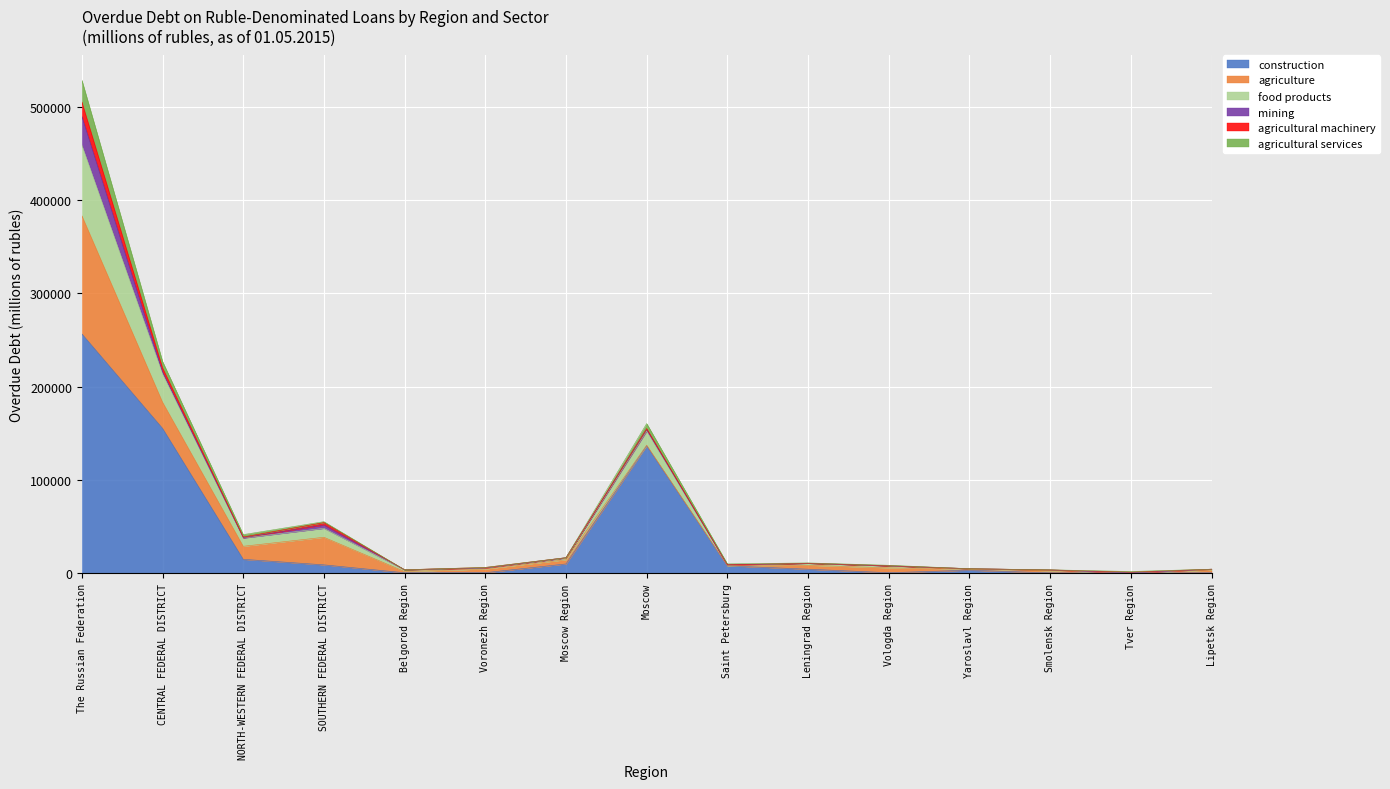

What are all the series names shown in the legend?

construction, agriculture, food products, mining, agricultural machinery, agricultural services